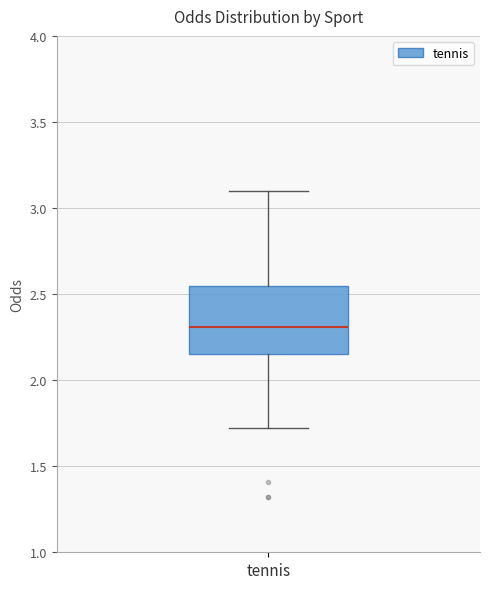

Read this box plot against the y-axis: the position of the median line, the range covered by the box, and the ends of both whiskers. The values are not printed on the chart, so give them approximately, as read against the axis.

median 2.30, box 2.15 to 2.55, whiskers 1.70 to 3.10